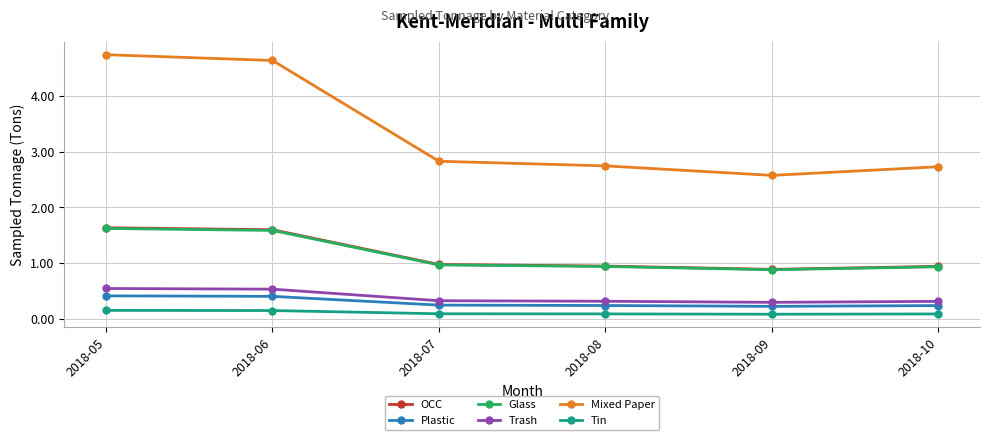

True or false: Mixed Paper has more than 0 interior local peaks.

False